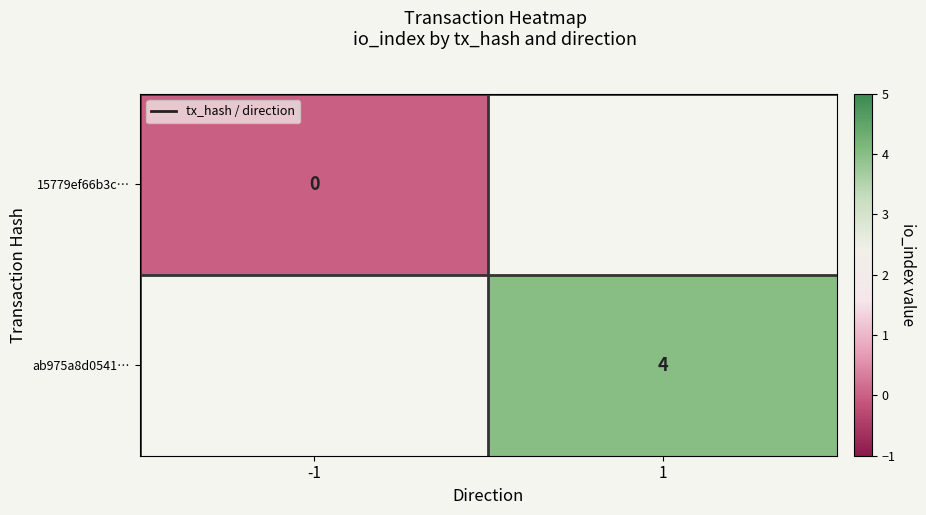

The value of ab975a8d0541… at 1 is 6. True or false?

False